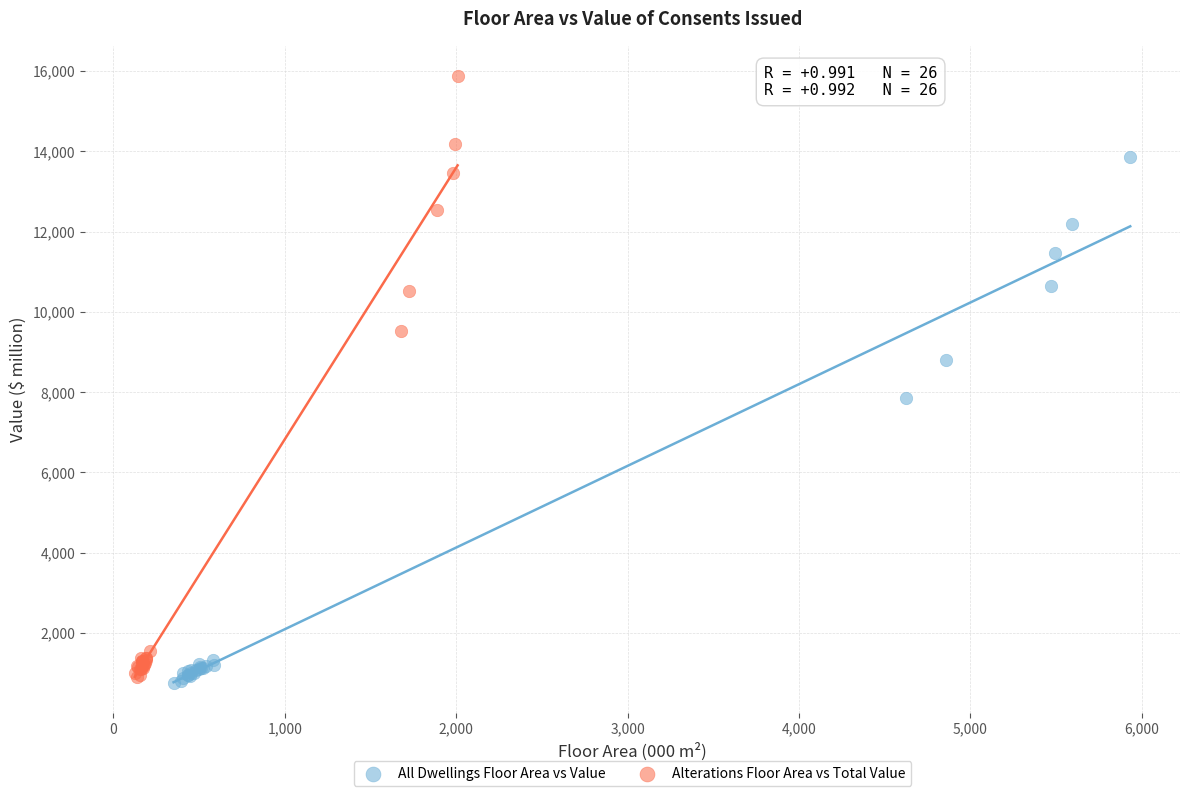

Which series has the largest Y range (max minus min)?

Alterations Floor Area vs Total Value